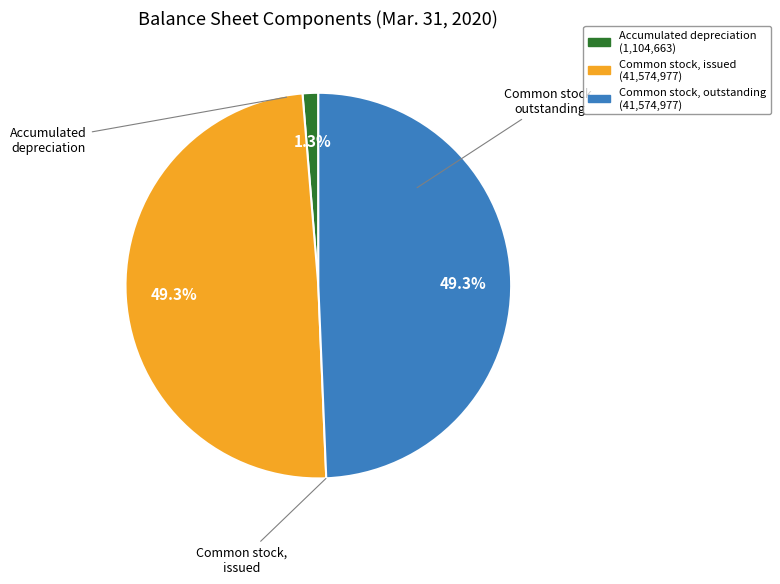

Which category has the biggest portion of the pie?

Common stock, issued